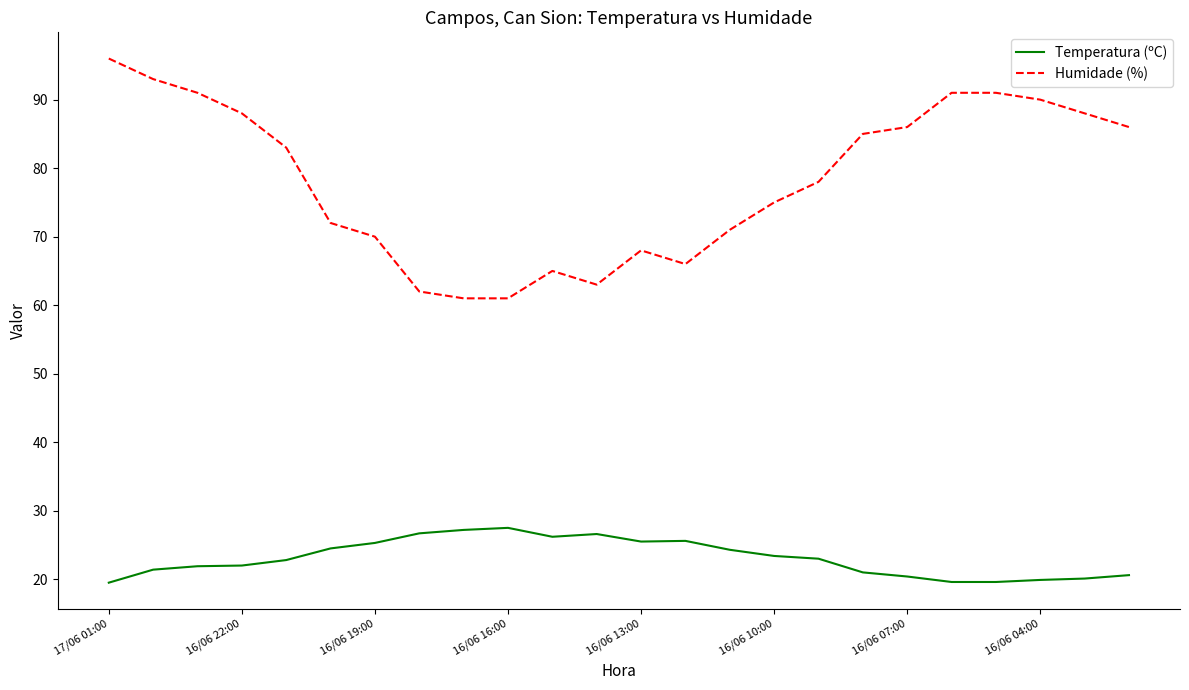

What is the difference between the maximum and minimum values in the Temperatura (ºC) series?

8.0